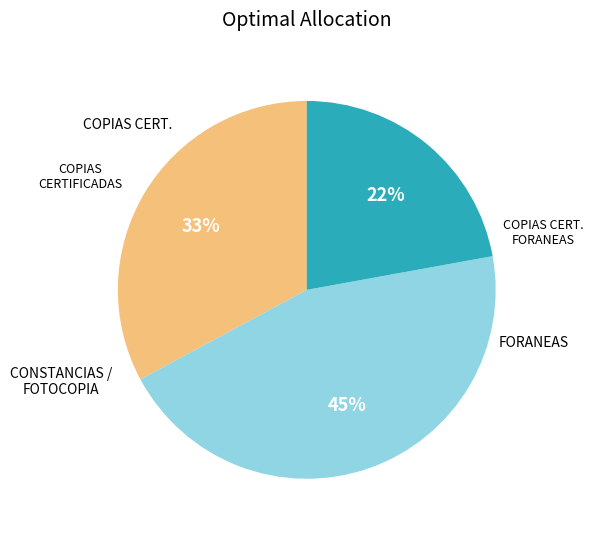

To the nearest percent, what is the average slice percentage?

33%